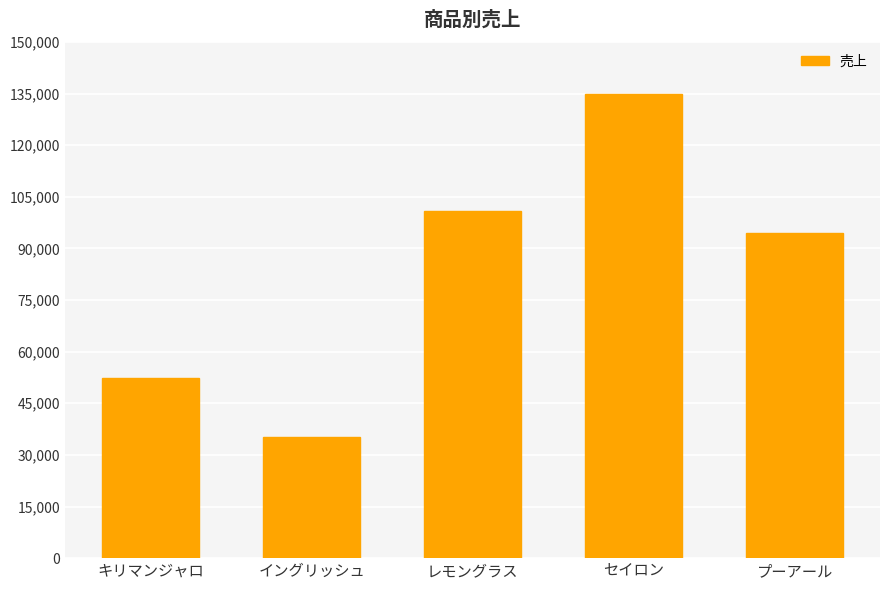

What is the change in value from イングリッシュ to レモングラス?

+65700